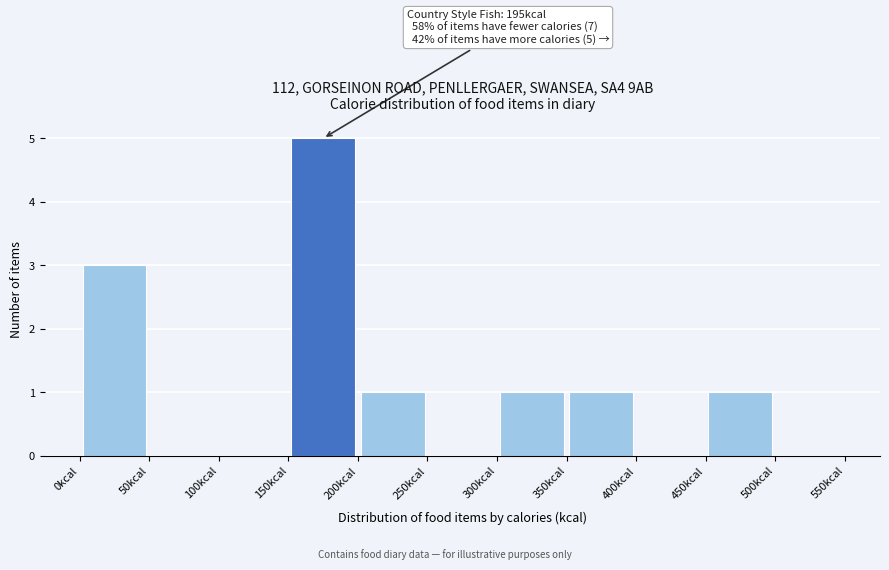

Which range on the x-axis has the tallest bar?

150 to 200